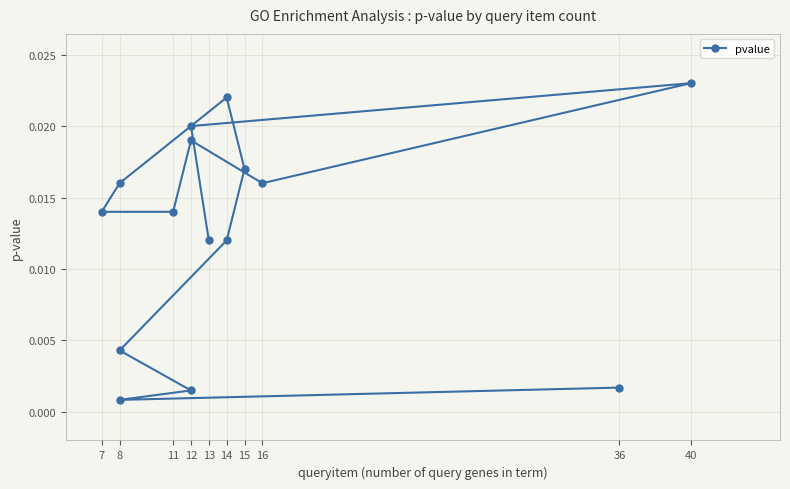

Where is the data nearest to the value 0?

8